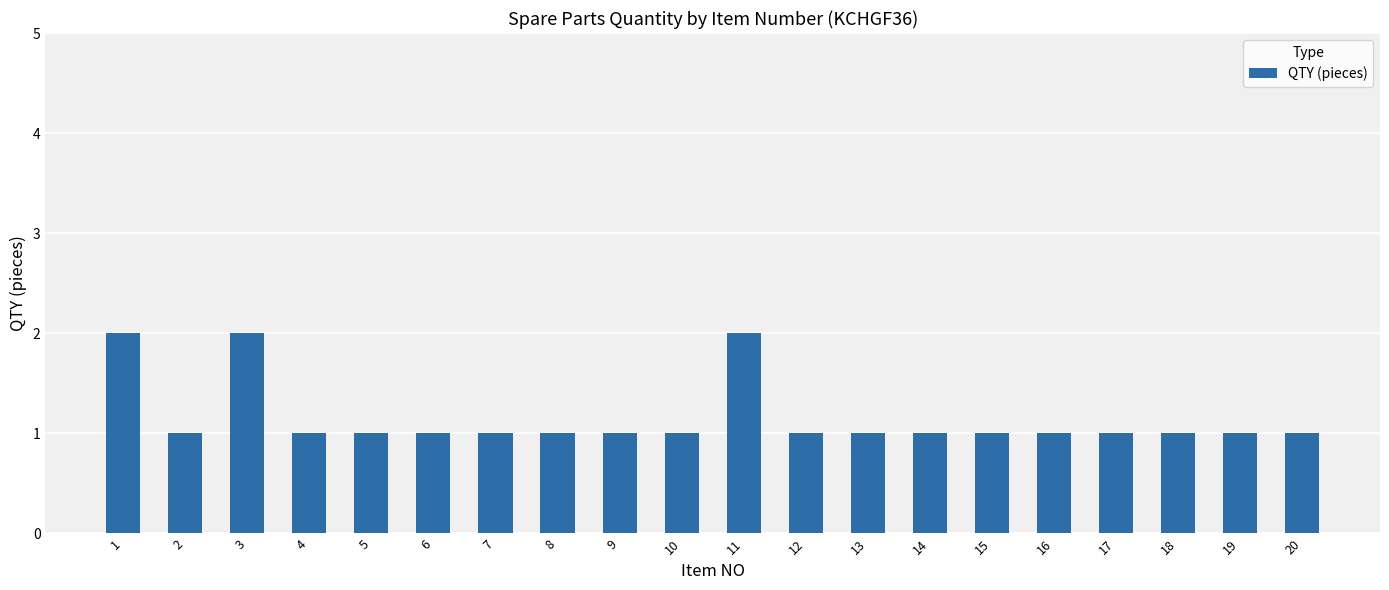

How many values are between 1 and 2?

20